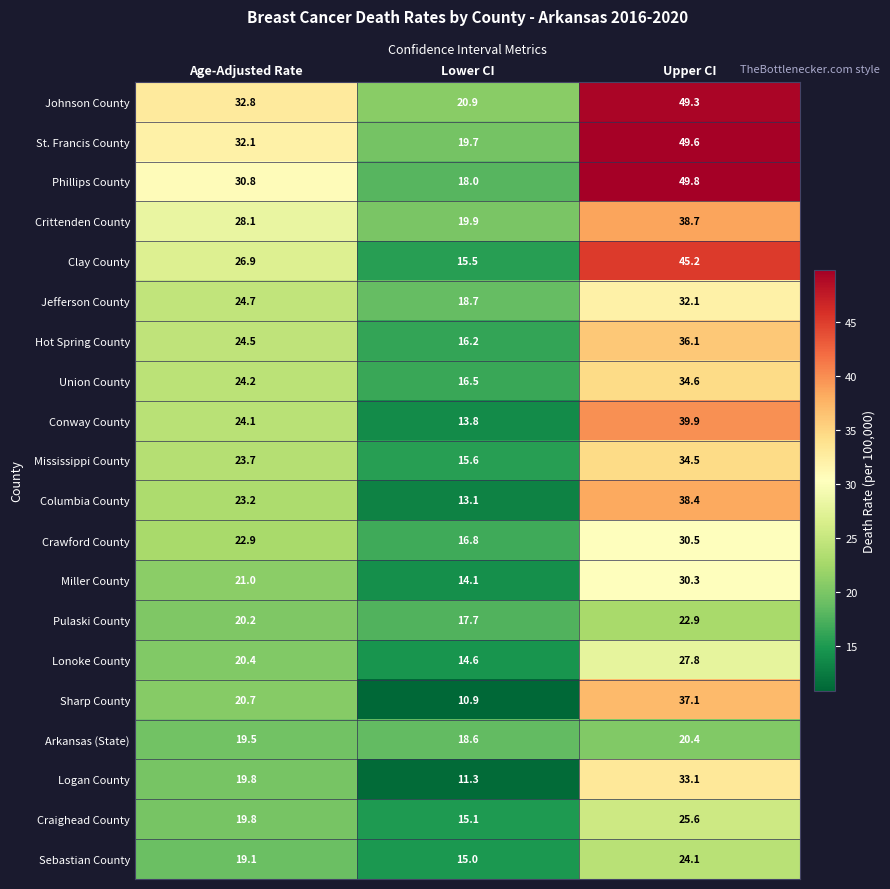

What value does the Craighead County series have at Upper CI?

25.6